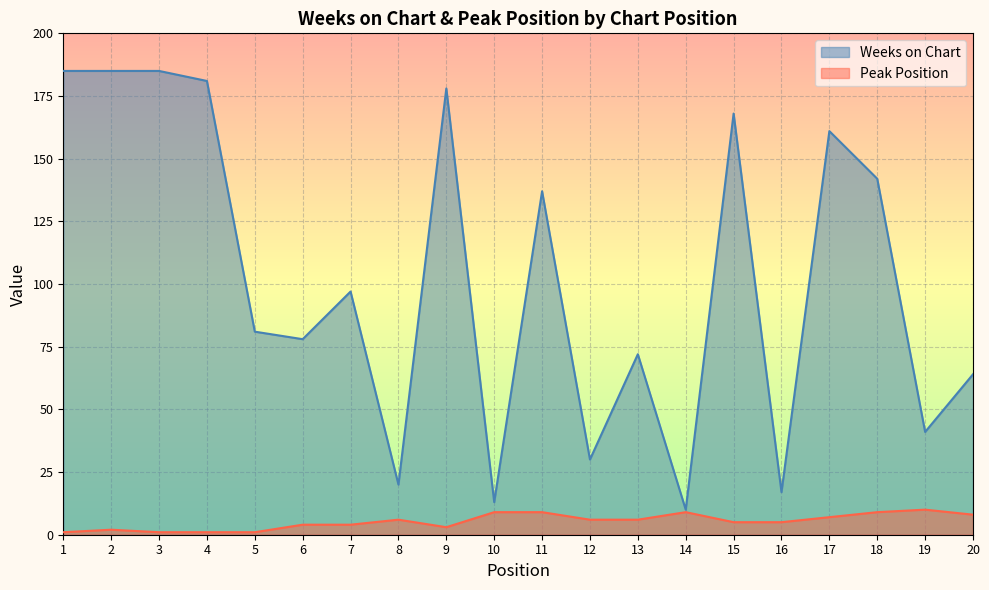

Where is the first local maximum for Peak Position?

2